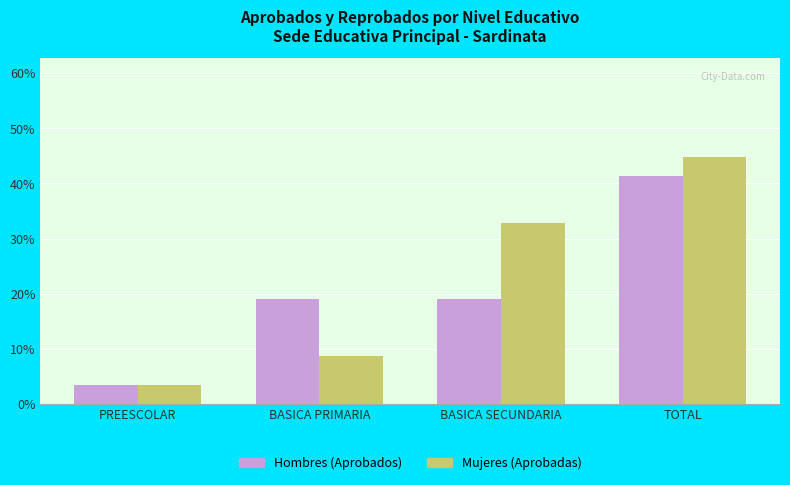

What is the sum of all Hombres (Aprobados) values?

82.8